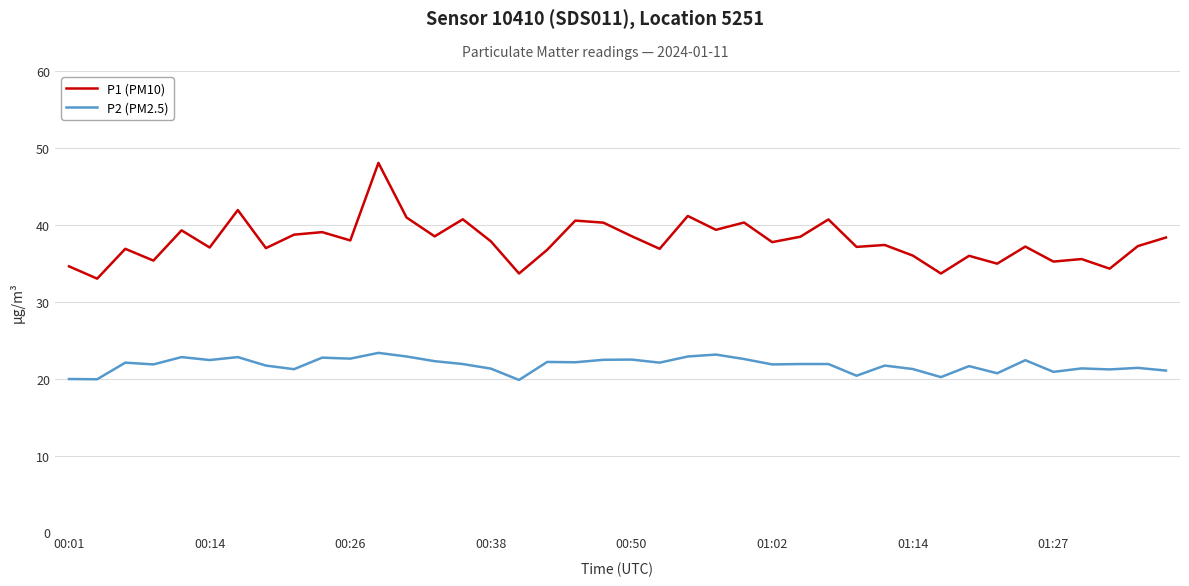

What is the difference between the maximum and minimum values in the P2 (PM2.5) series?

3.5